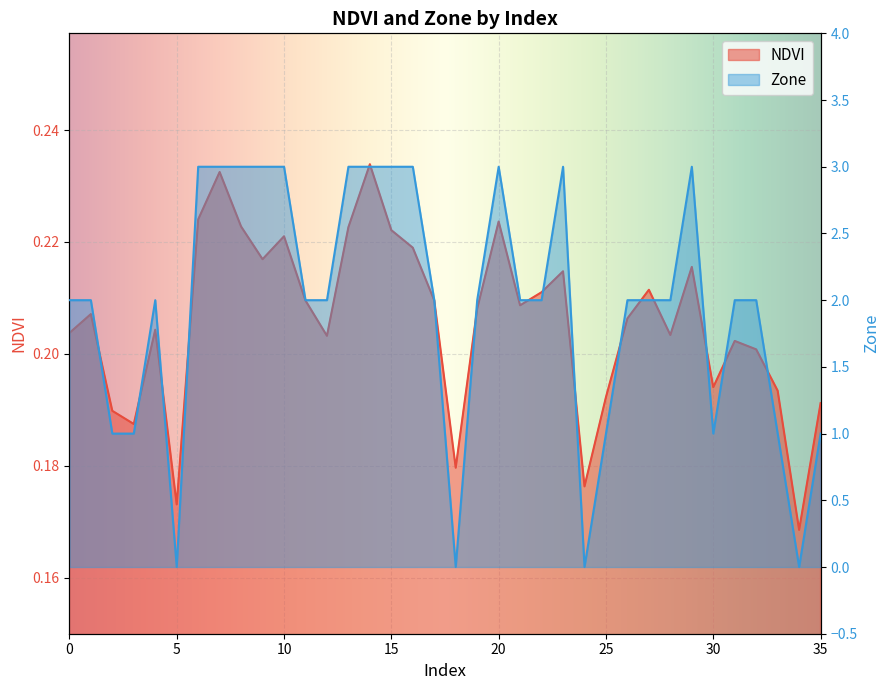

Count the number of categories in the chart.

36